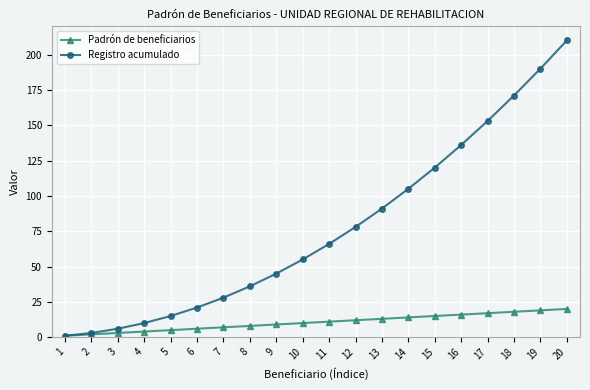

Is it true that Registro acumulado equals 162 at 13?

False